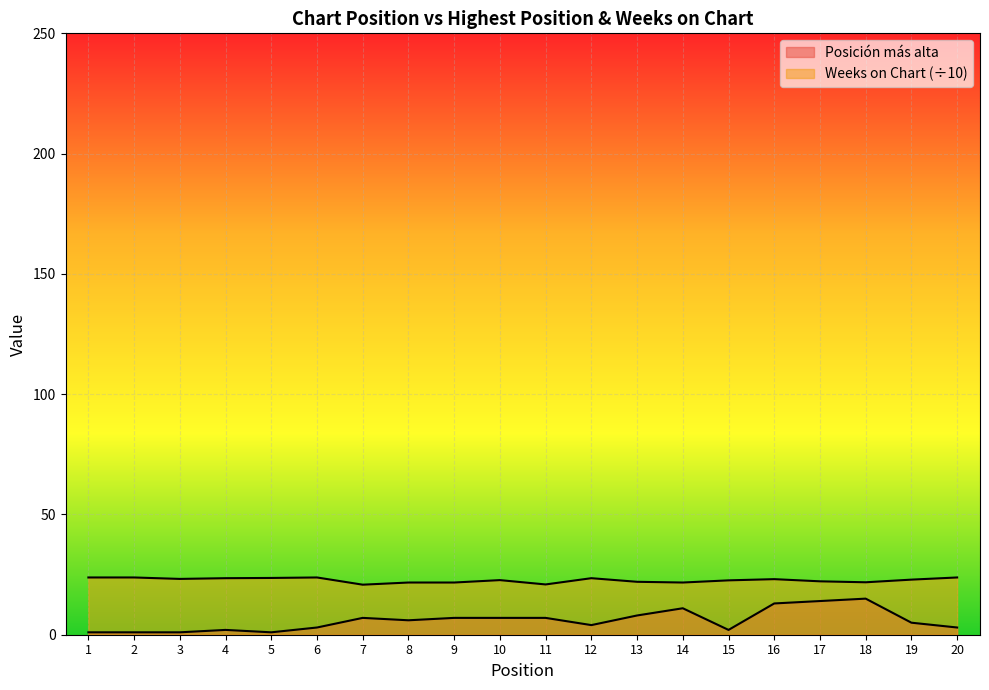

What is the greatest value displayed?

23.8